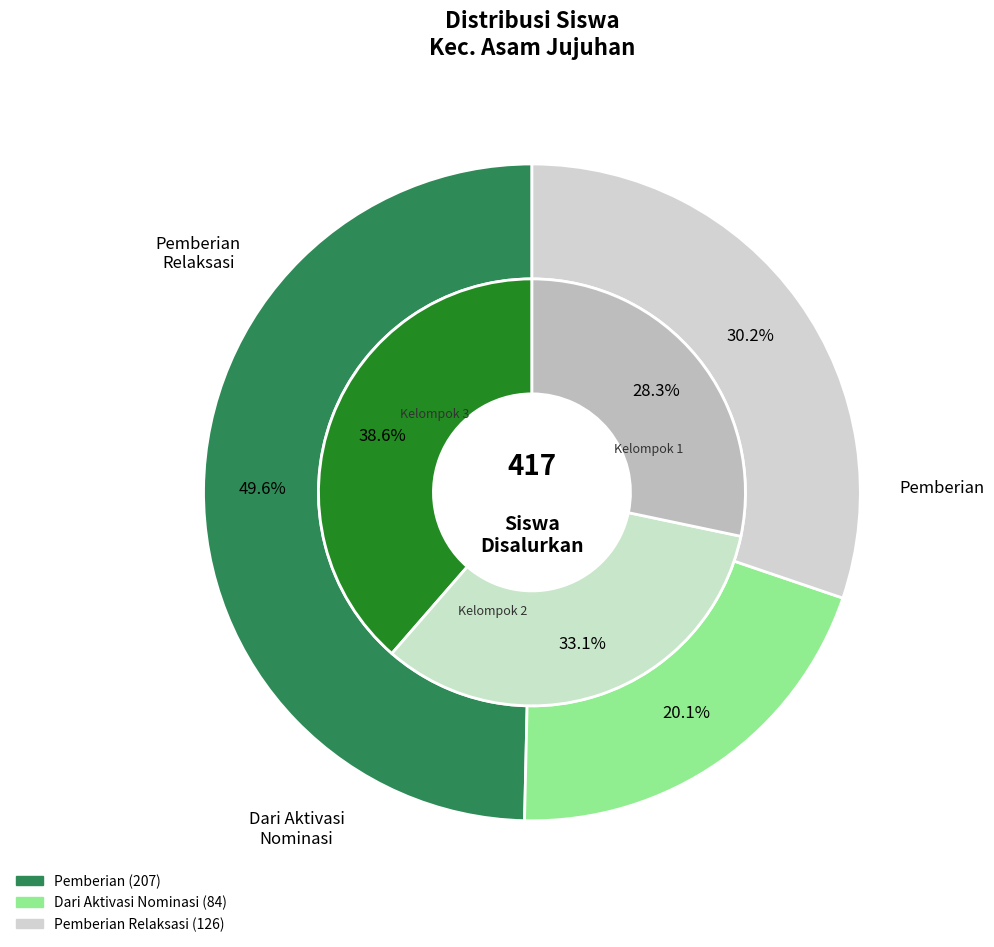

Does SDS YTKA 04 ASAM JUJUHAN represent more than half of the total?

No